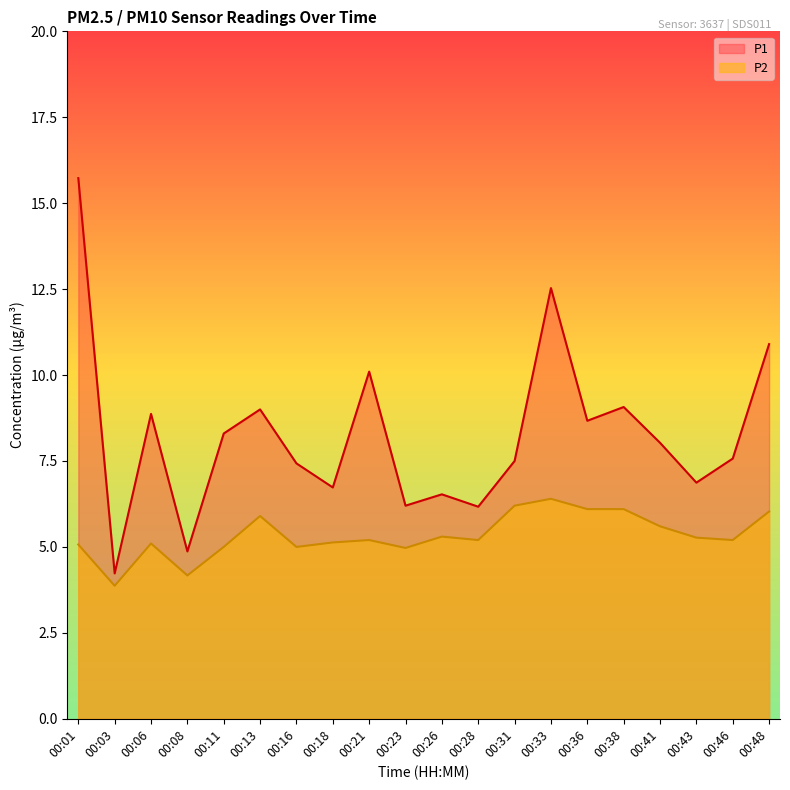

What is the minimum value shown in the chart?

3.9